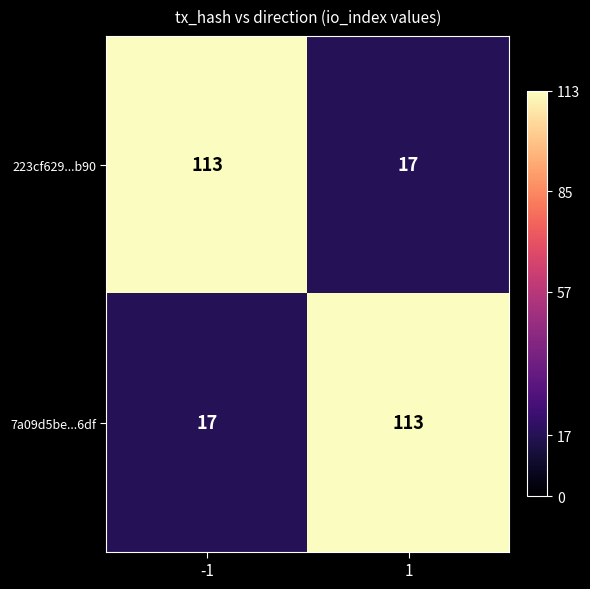

What is the approximate value of 7a09d5be...6df at -1, to the nearest 5?

15